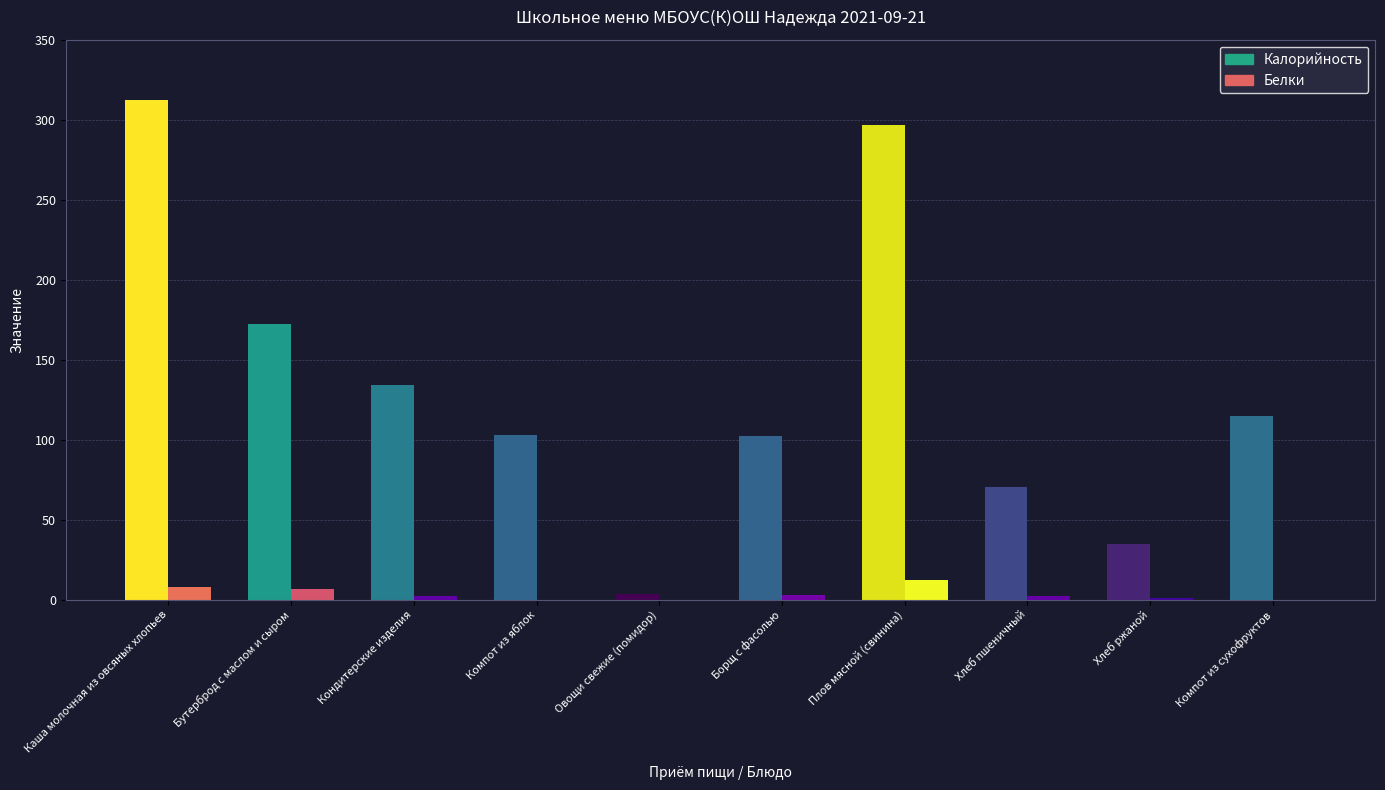

Reading left to right, list all the values displayed in this chart.

Калорийность: Каша молочная из овсяных хлопьев=312.3	Бутерброд с маслом и сыром=172.3	Кондитерские изделия=134.1	Компот из яблок=103.1	Овощи свежие (помидор)=3.6	Борщ с фасолью=102.2	Плов мясной (свинина)=296.7	Хлеб пшеничный=70.4	Хлеб ржаной=34.8	Компот из сухофруктов=114.6
Белки: Каша молочная из овсяных хлопьев=7.8	Бутерброд с маслом и сыром=6.7	Кондитерские изделия=2.2	Компот из яблок=0.1	Овощи свежие (помидор)=0.2	Борщ с фасолью=2.9	Плов мясной (свинина)=12.1	Хлеб пшеничный=2.4	Хлеб ржаной=1.3	Компот из сухофруктов=0.2